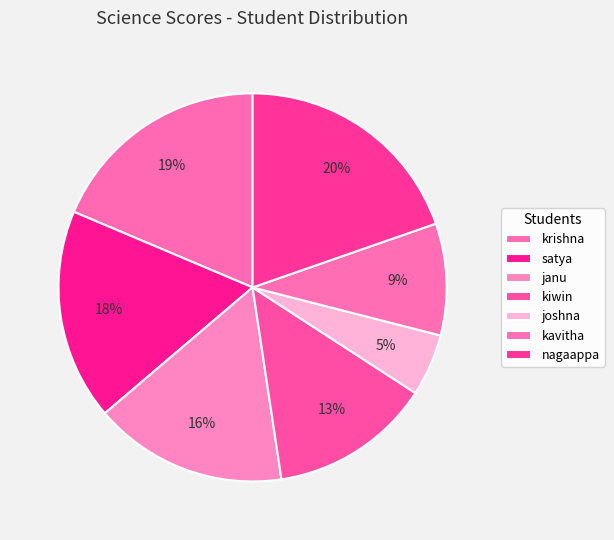

Between satya and kiwin, which is larger?

satya